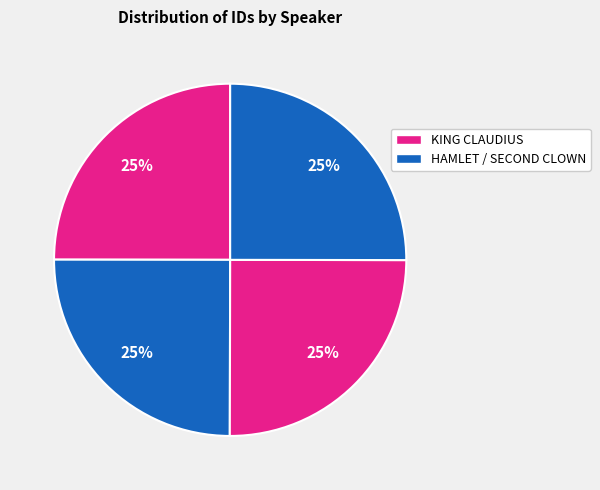

What is the smallest slice in the pie chart?

KING CLAUDIUS (Love)